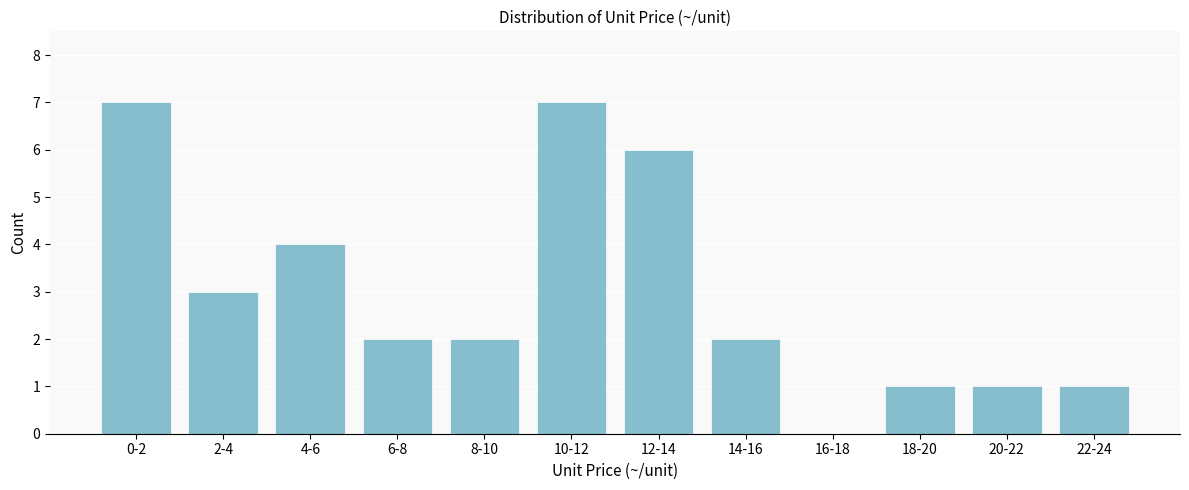

Reading left to right, transcribe all the data shown in this chart.

0-2=7	2-4=3	4-6=4	6-8=2	8-10=2	10-12=7	12-14=6	14-16=2	16-18=0	18-20=1	20-22=1	22-24=1